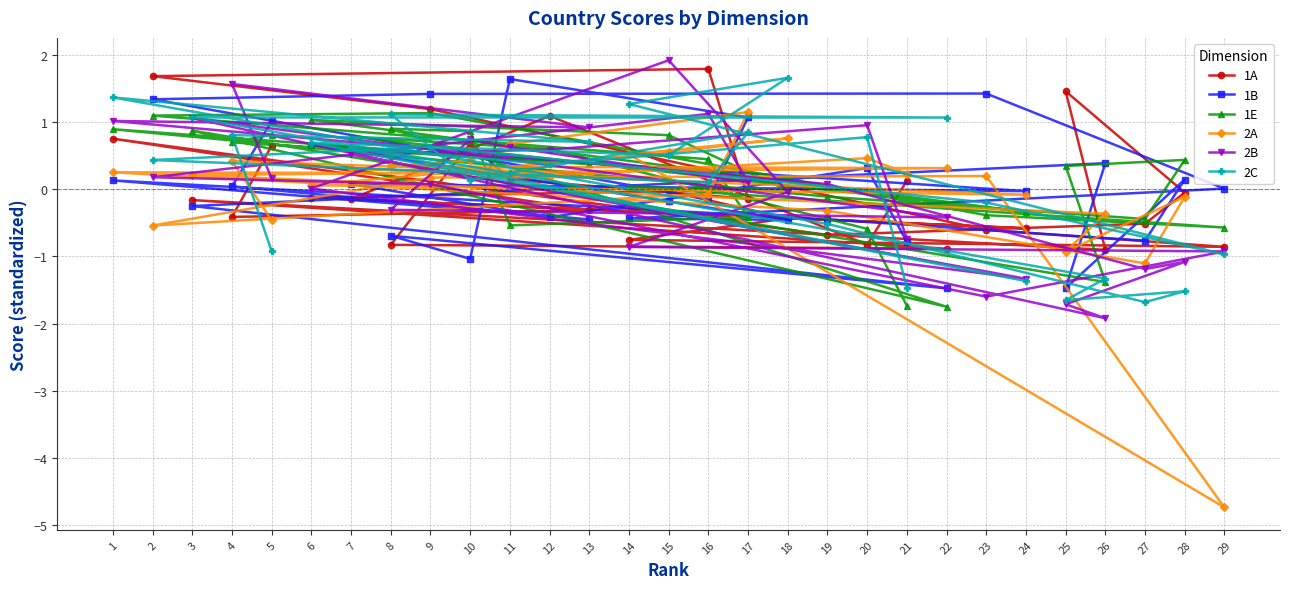

Is it true that 1A equals -0.3 at 27?

False